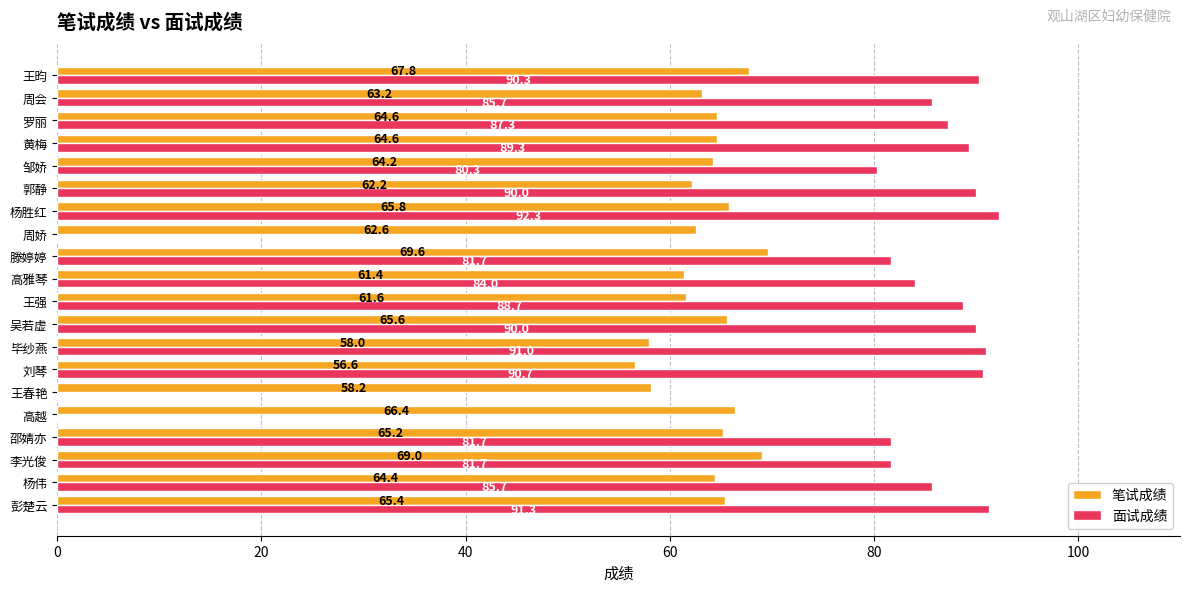

What is the maximum value shown in the chart?

92.3